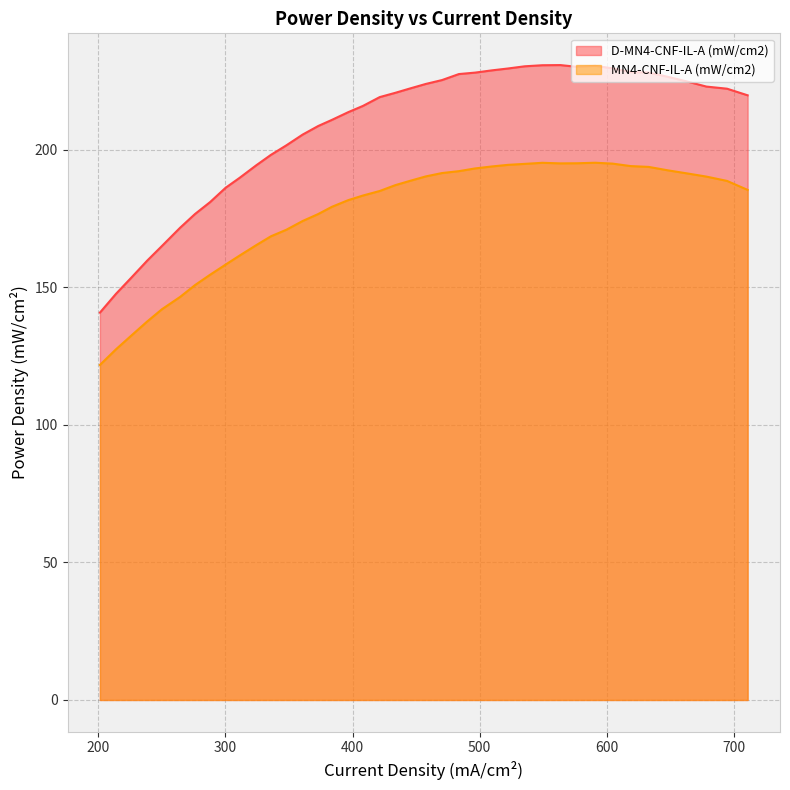

What is the sum of all D-MN4-CNF-IL-A (mW/cm2) values?

8302.4